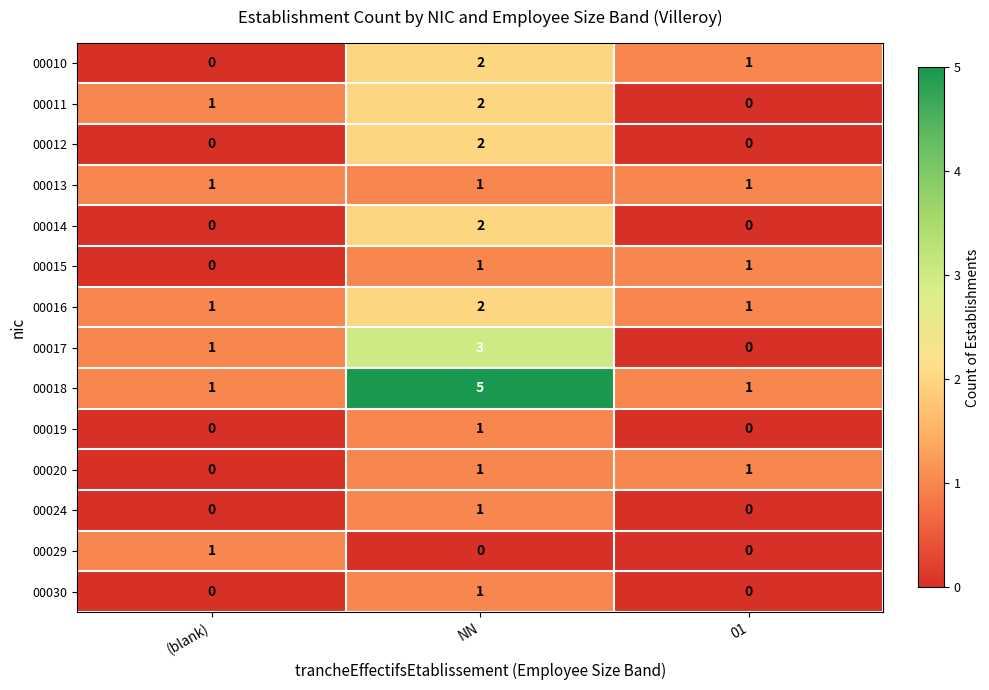

Count the number of categories in the chart.

3